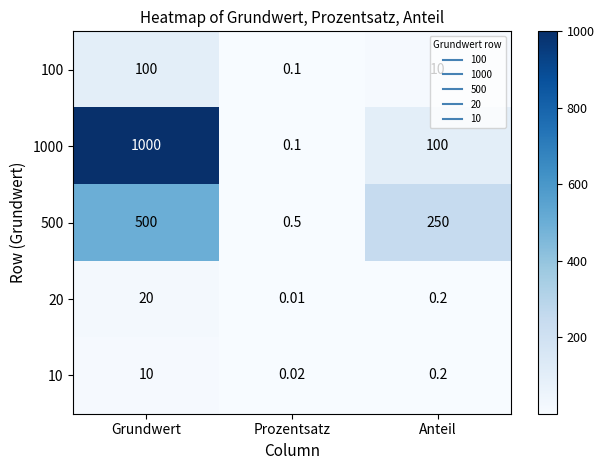

Which category has the lowest value across all series?

Prozentsatz